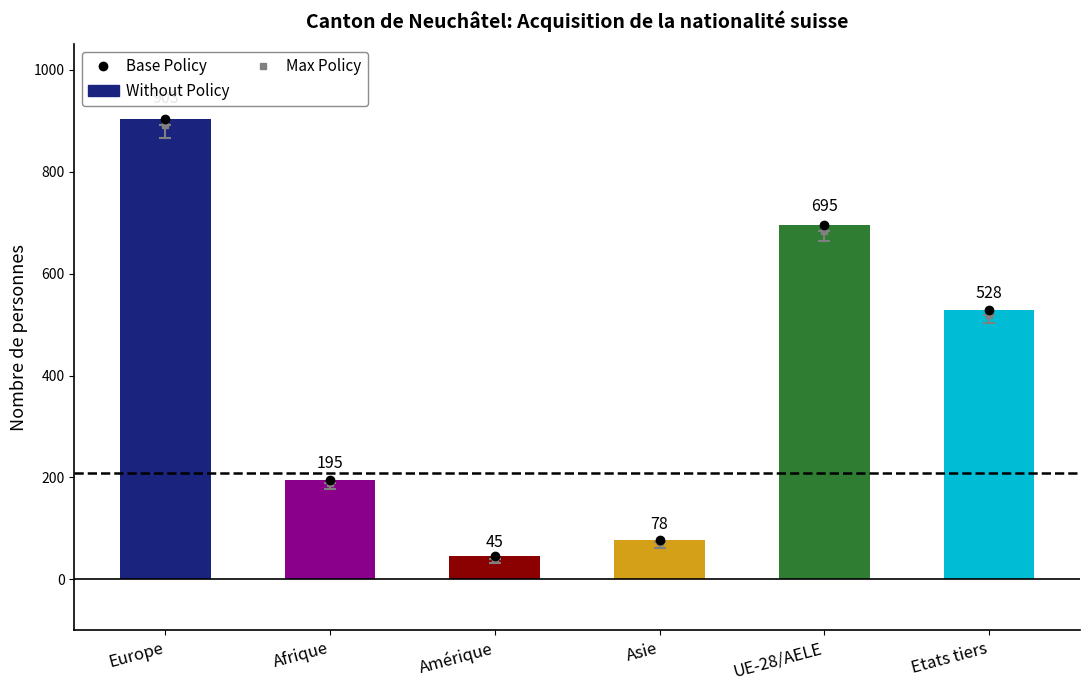

How many categories are shown in the chart?

6